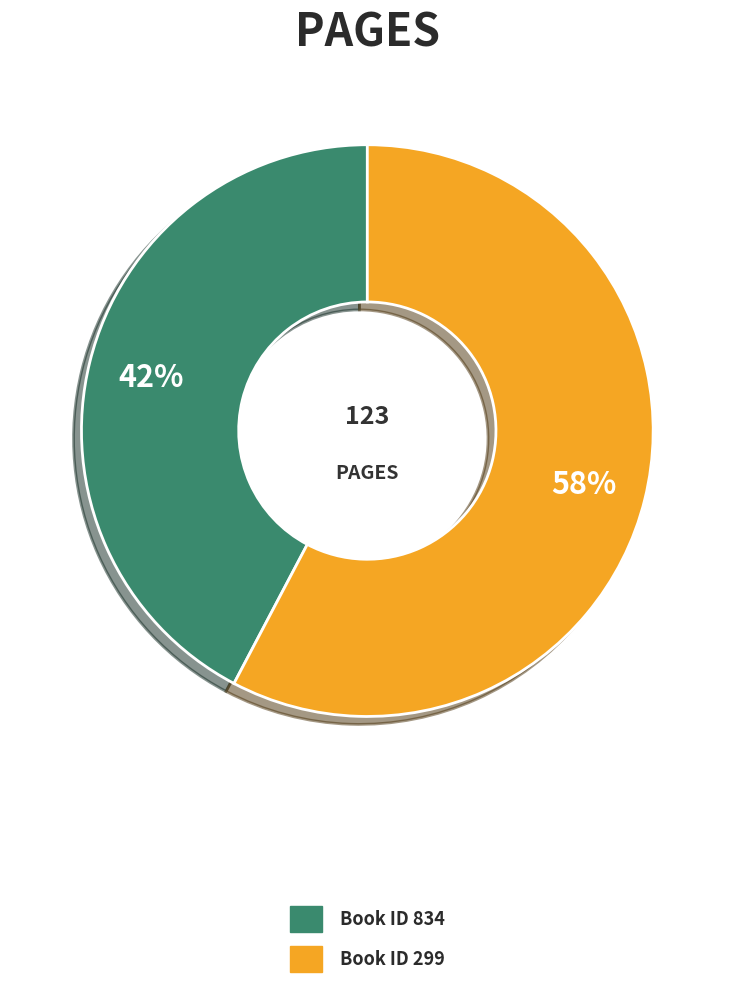

To the nearest percent, what is the average slice percentage?

50%